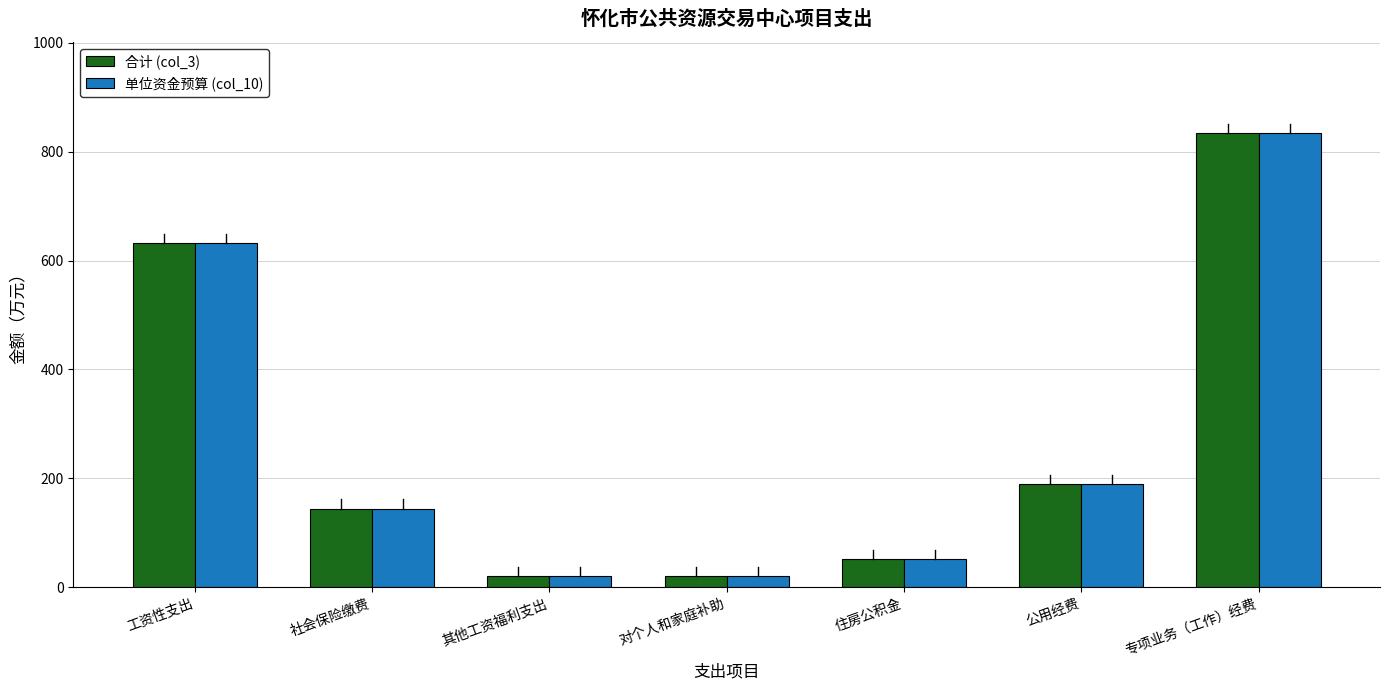

What is the sum of all 合计 (col_3) values?

1892.9